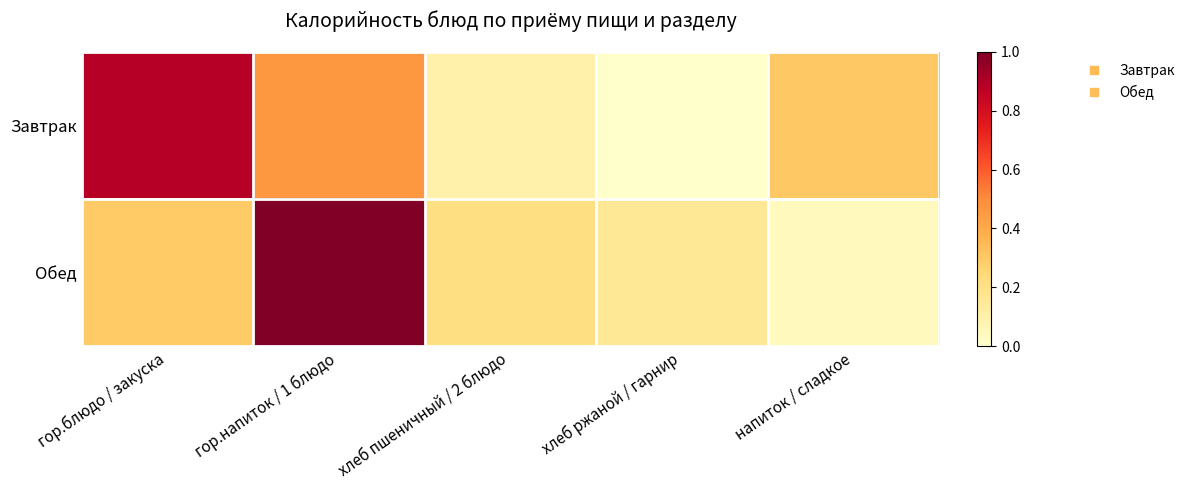

Which series has the largest range (max minus min)?

Обед